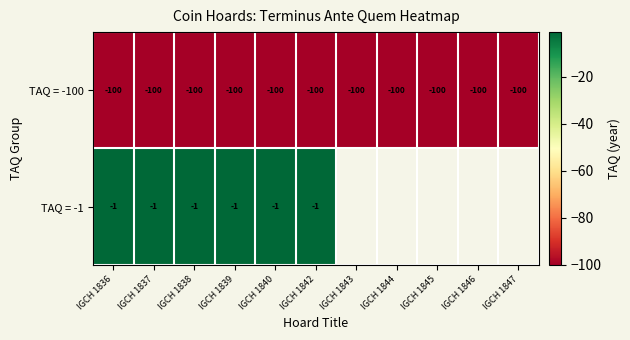

True or false: TAQ = -100 has a value of -152.1 at IGCH 1844.

False